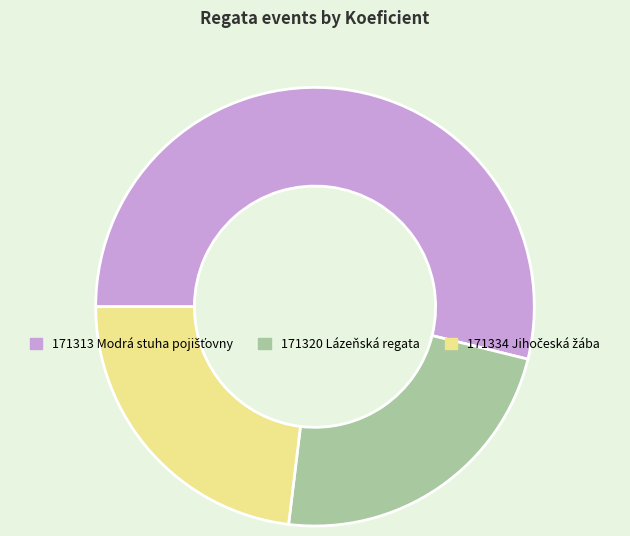

Count the number of slices in the pie.

3